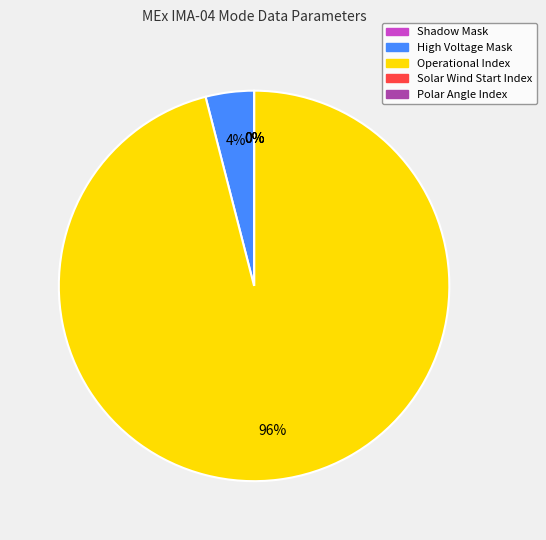

Which has a higher value, Shadow Mask or Solar Wind Start Index?

Shadow Mask